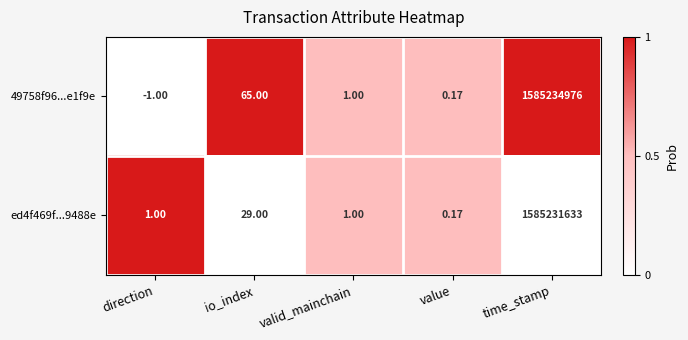

What is the total value across all series at time_stamp?

3170466609.0